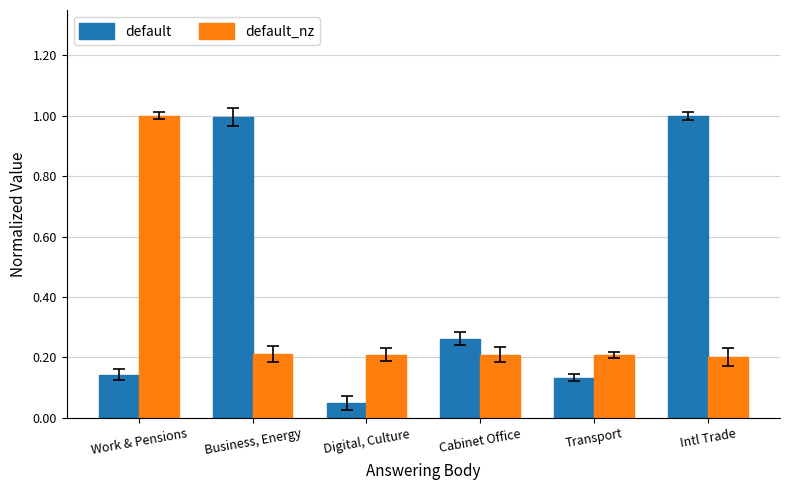

Which label corresponds to the smallest value in the chart?

Digital, Culture